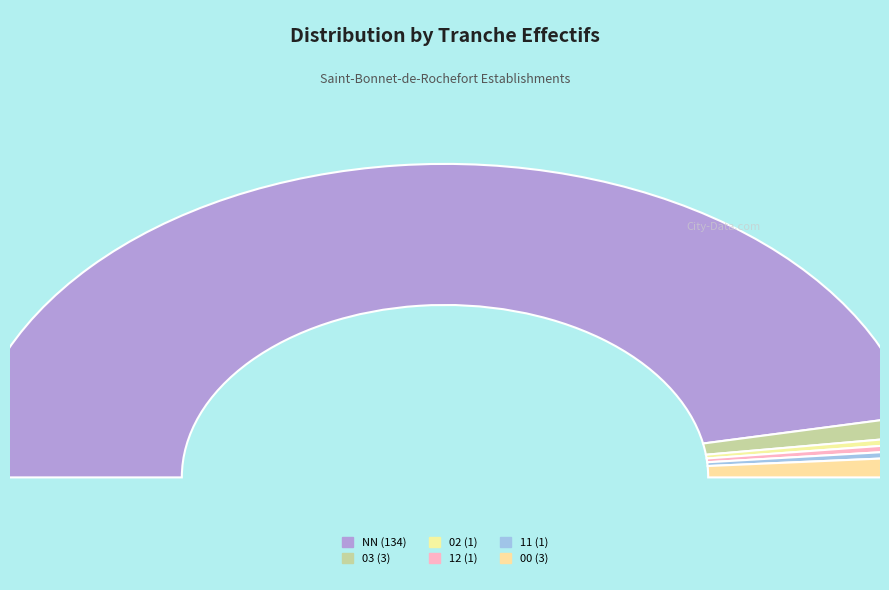

The 02 slice represents 1% of the pie. True or false?

True